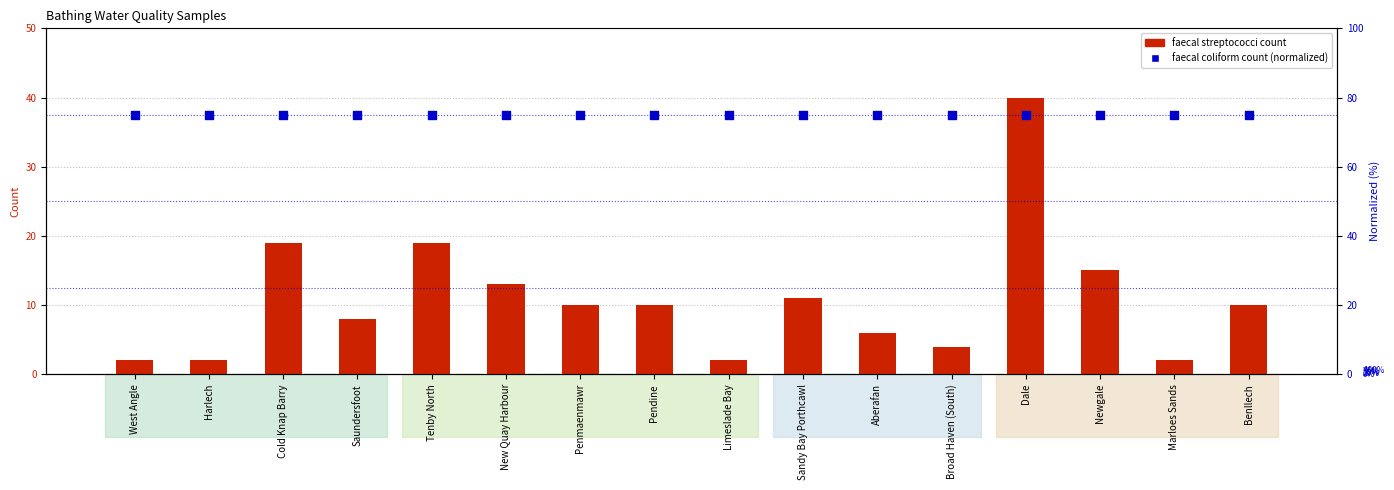

Which series has the largest total across all categories?

faecal coliform count (normalized)